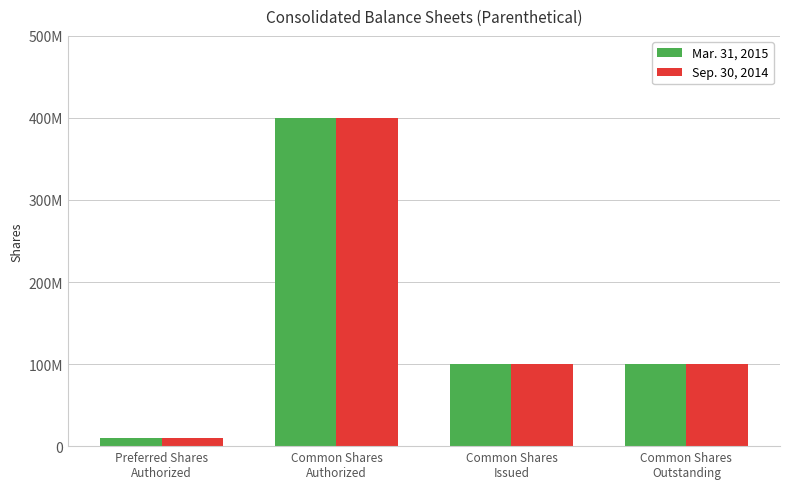

Are the bars grouped side by side (vs. stacked)?

Yes